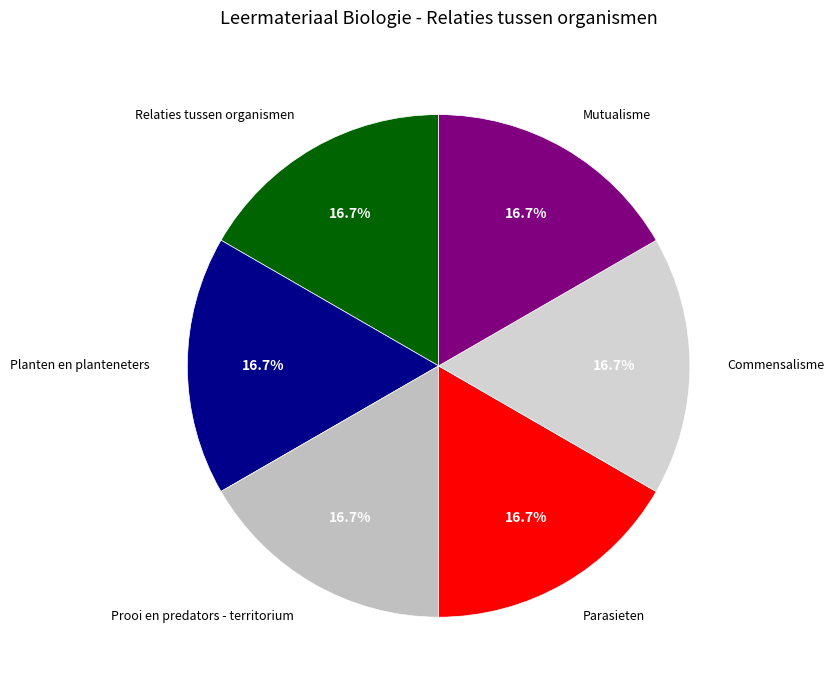

Count the number of slices in the pie.

6